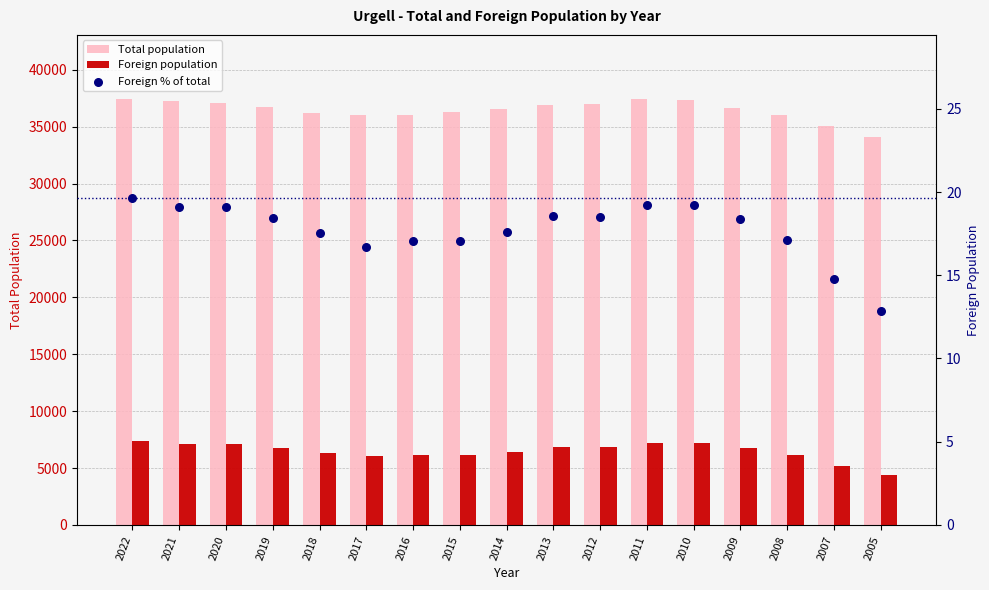

Which series has the largest total across all categories?

Total population